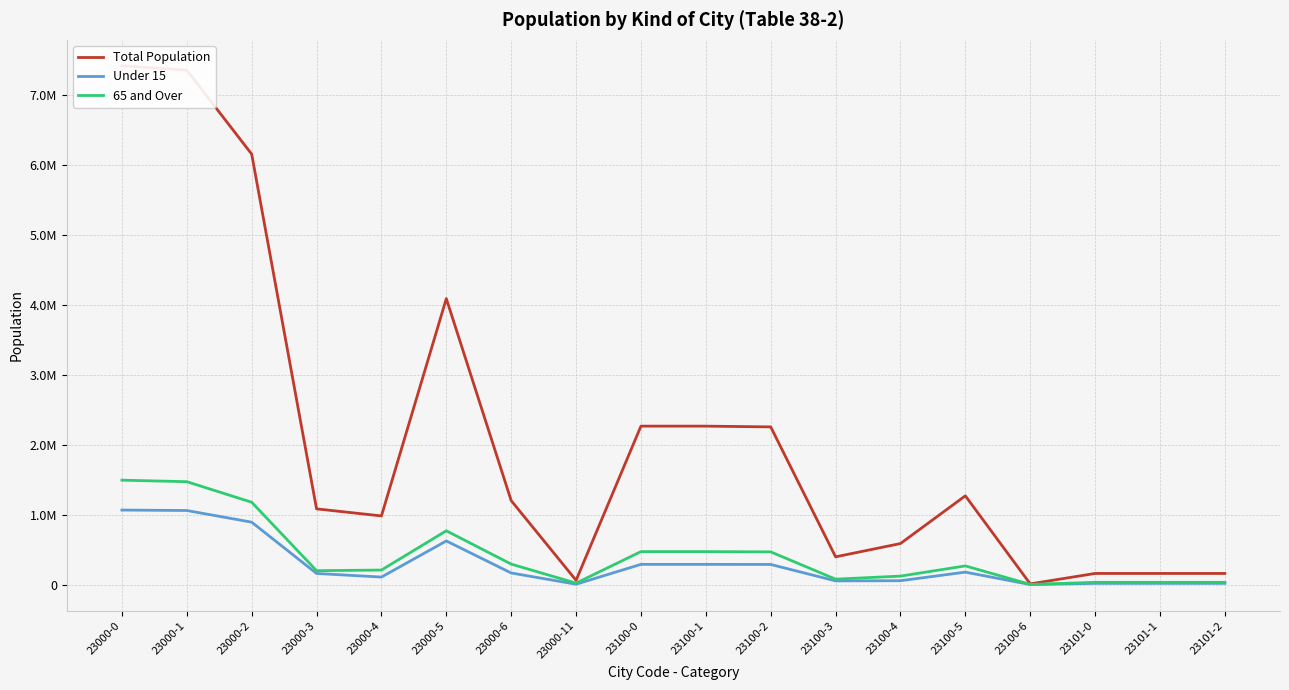

The value of Under 15 at 23000-1 is 623006. True or false?

False